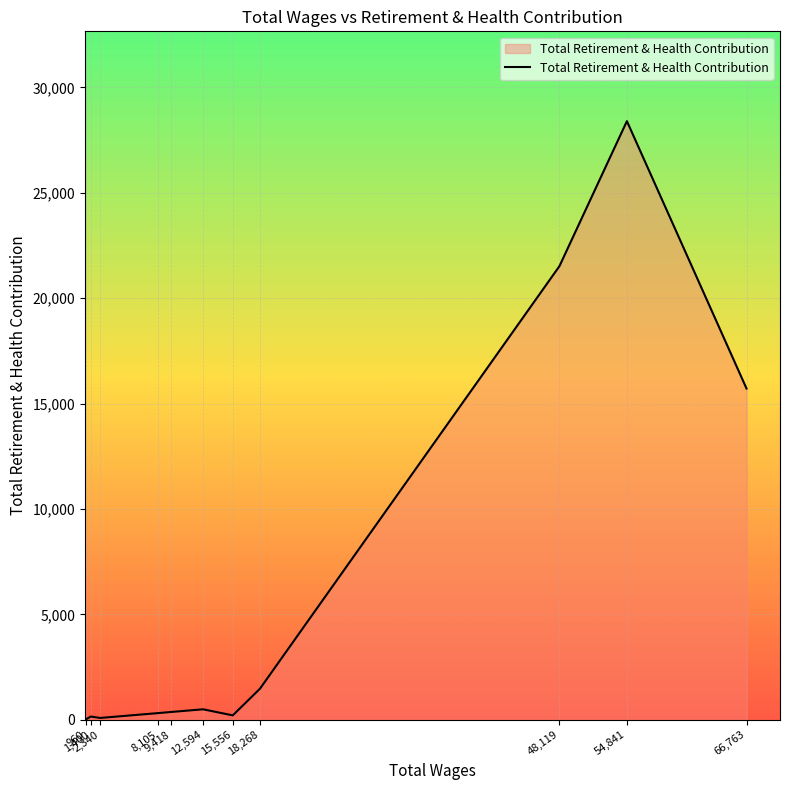

Where is the data nearest to the value 14217?

66,763